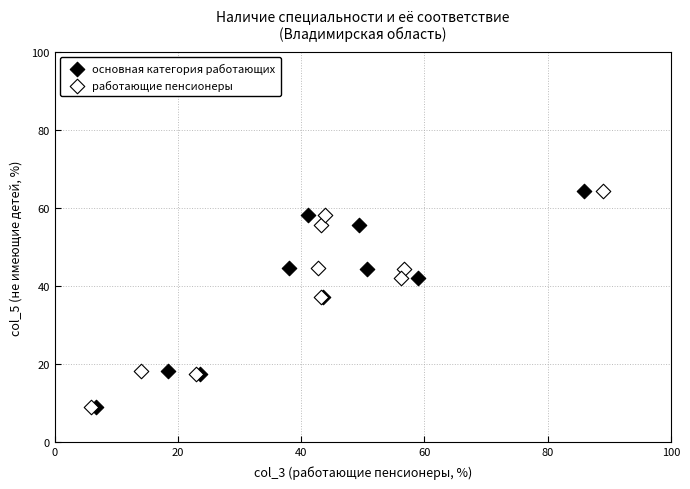

What are all the series names shown in the legend?

основная категория работающих, работающие пенсионеры